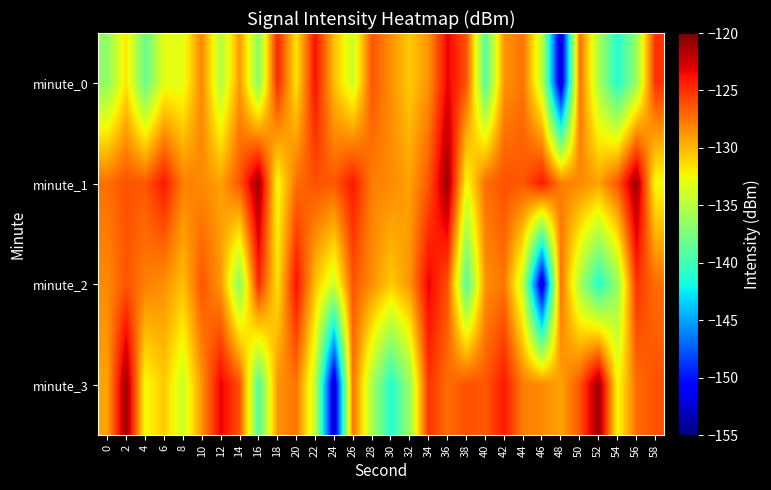

Which label corresponds to the largest value in the chart?

16